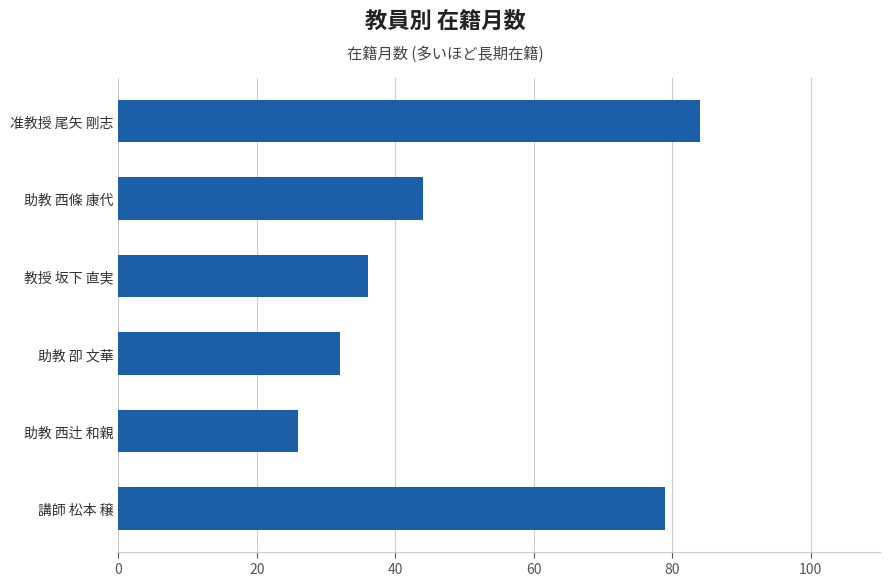

Reading bottom to top, extract all data points from this chart.

79	26	32	36	44	84